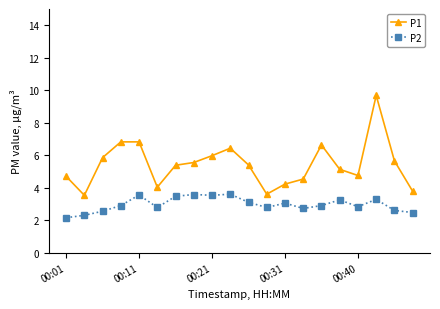

What is the value of the P2 point at the 10th from the left?

3.6